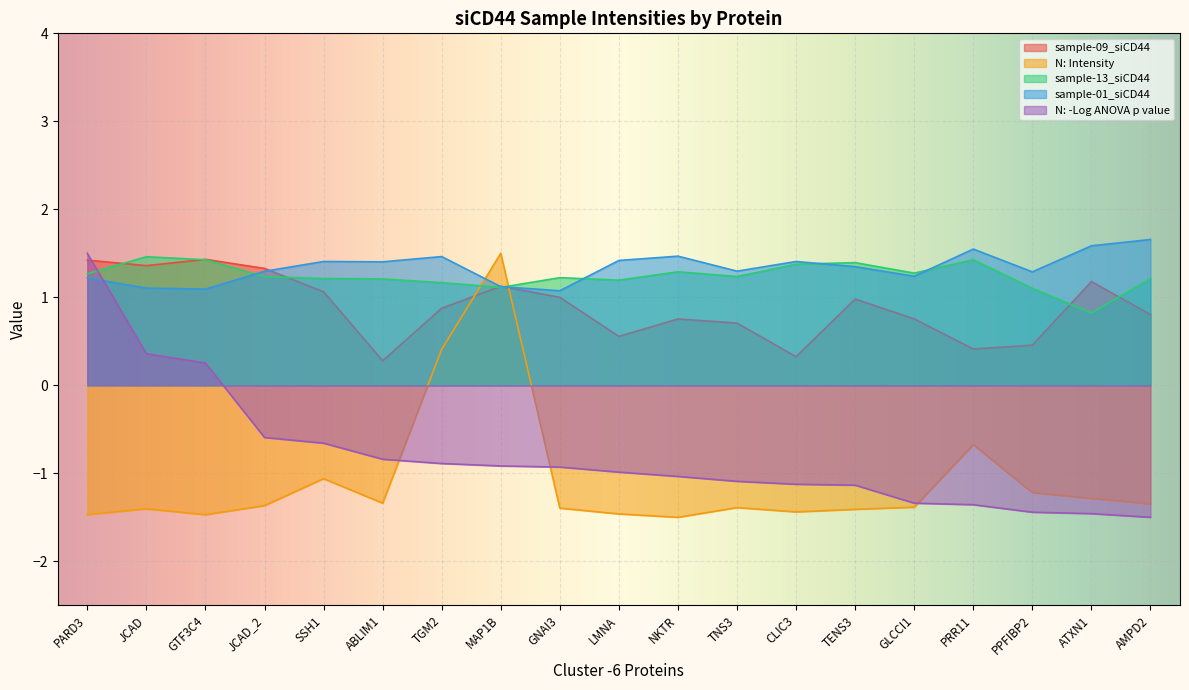

Which series has the largest total across all categories?

sample-01_siCD44